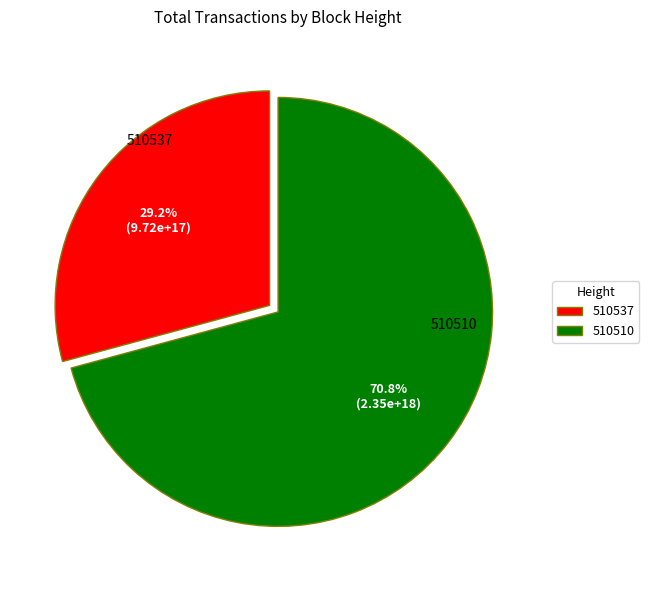

How many slices are in this pie chart?

2